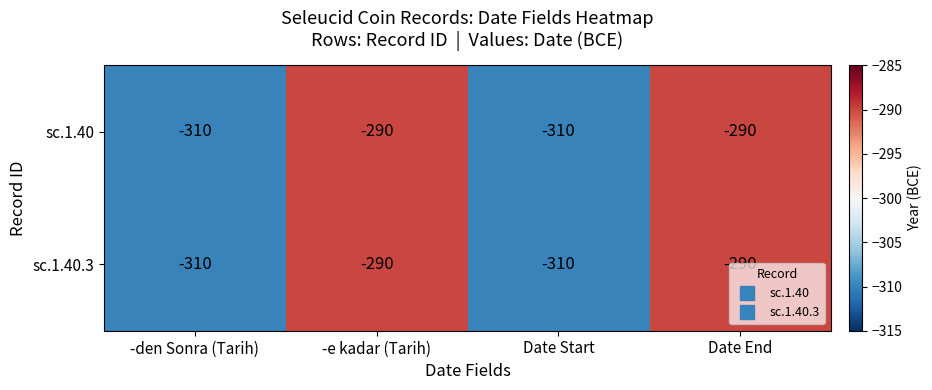

What is the average value of the sc.1.40.3 series?

-300